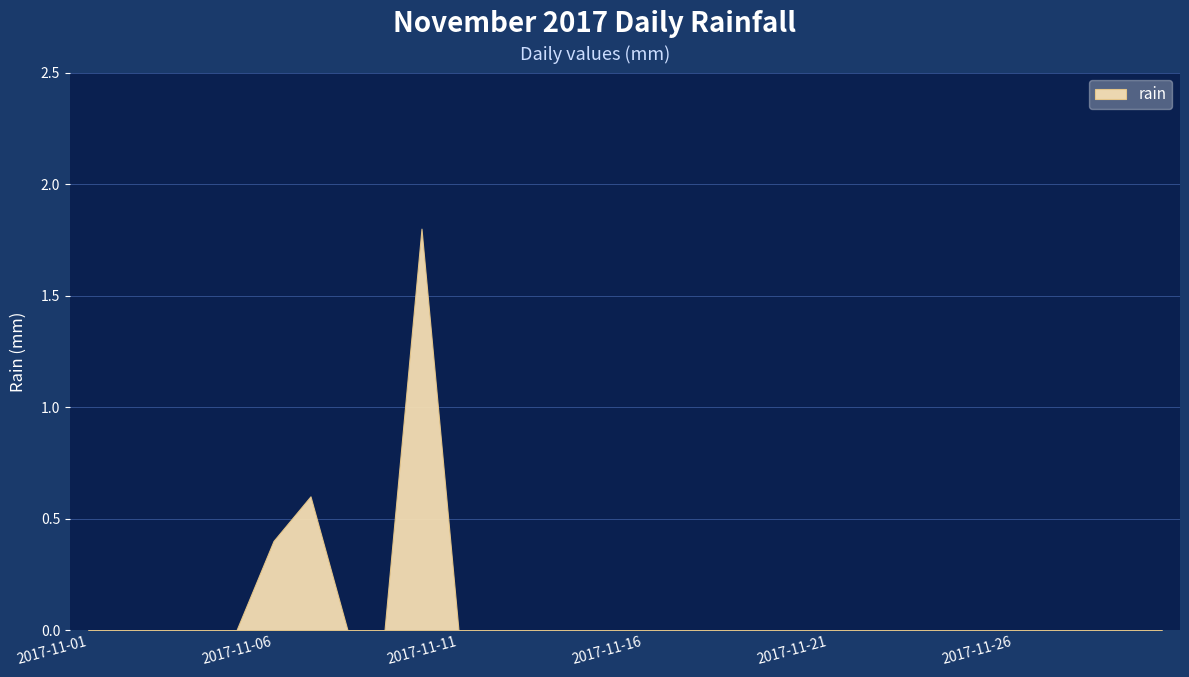

Which category has the lowest value across all series?

2017-11-01